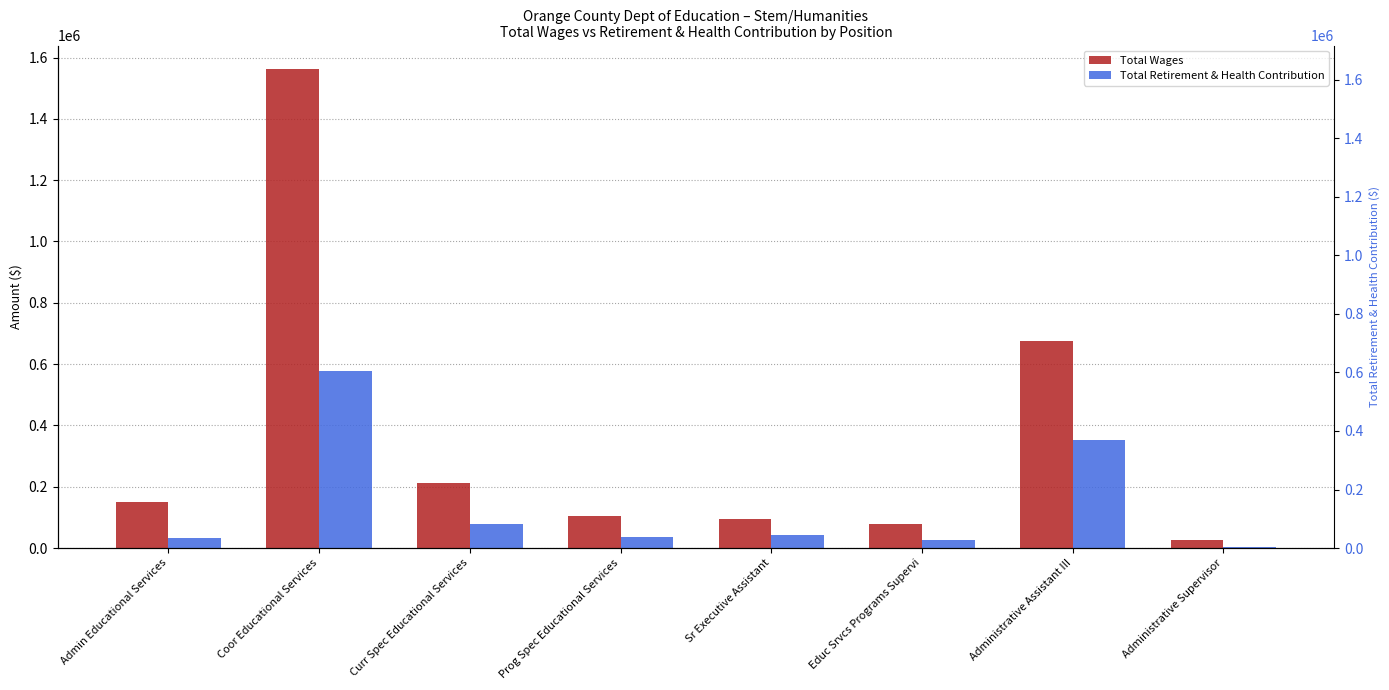

Are the bars grouped side by side (vs. stacked)?

Yes